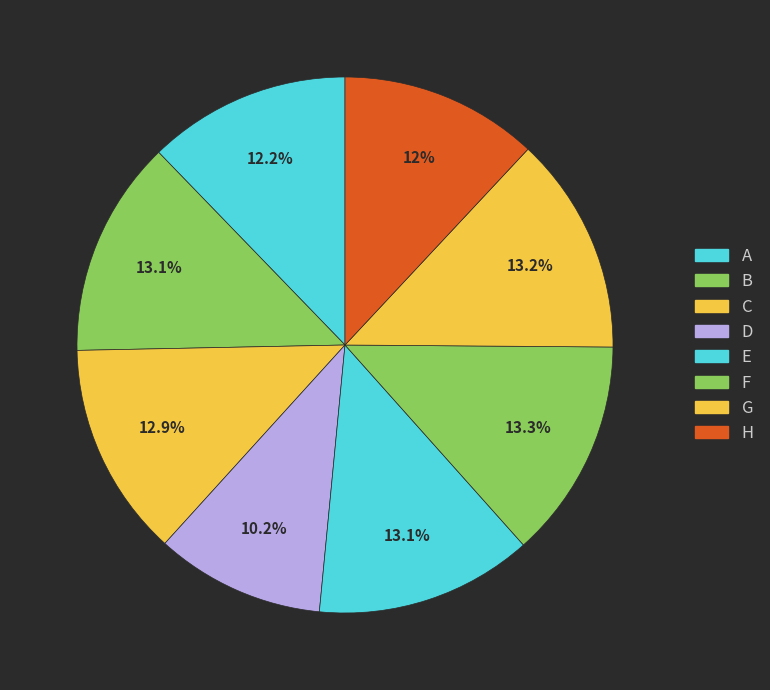

Does F account for over 50% of the chart?

No